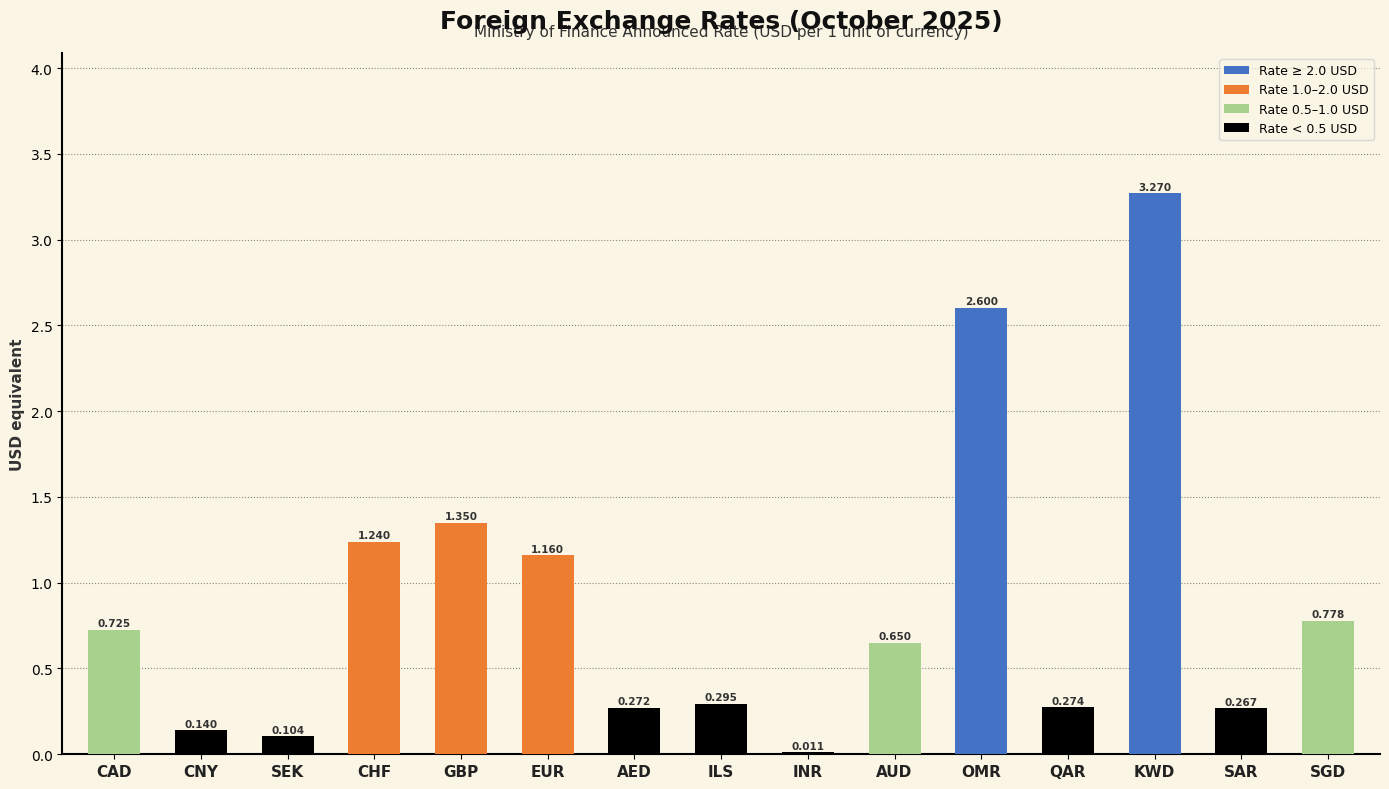

Which label corresponds to the largest value in the chart?

KWD